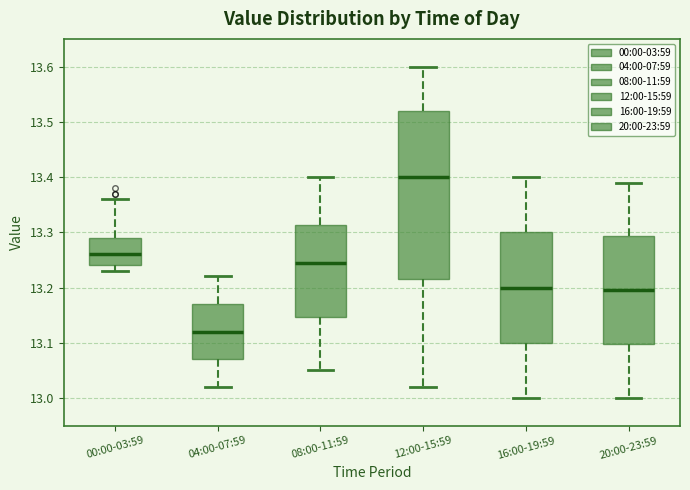

Which box has the highest median line?

12:00-15:59